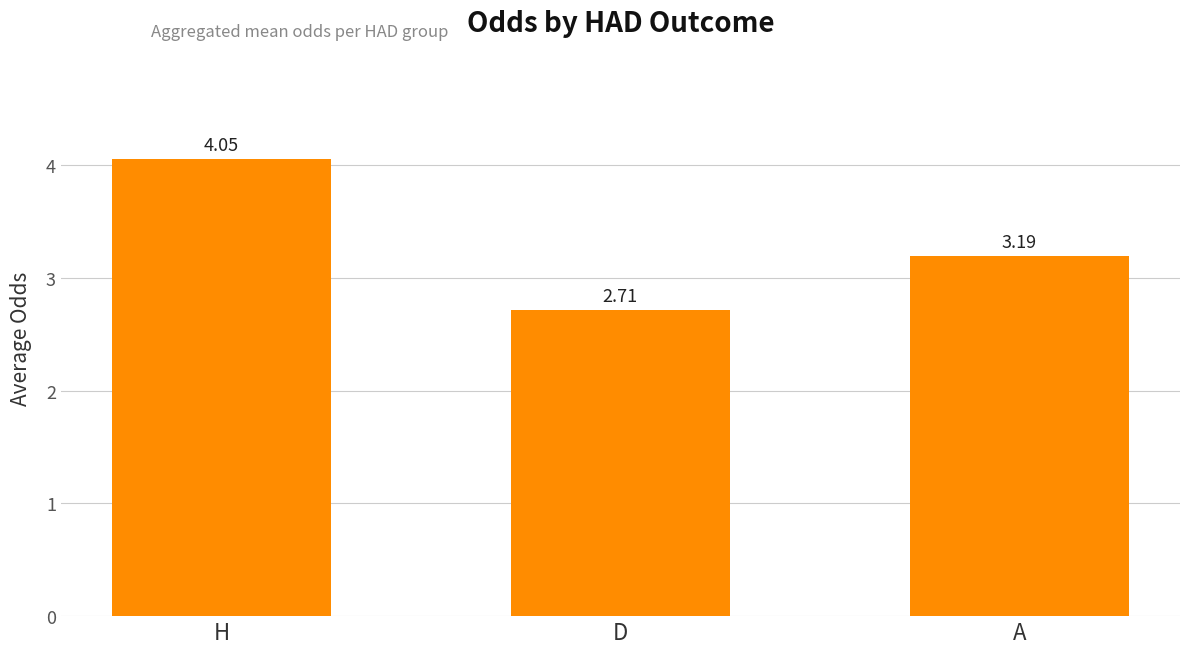

True or false: the data shows 1.8 at D.

False